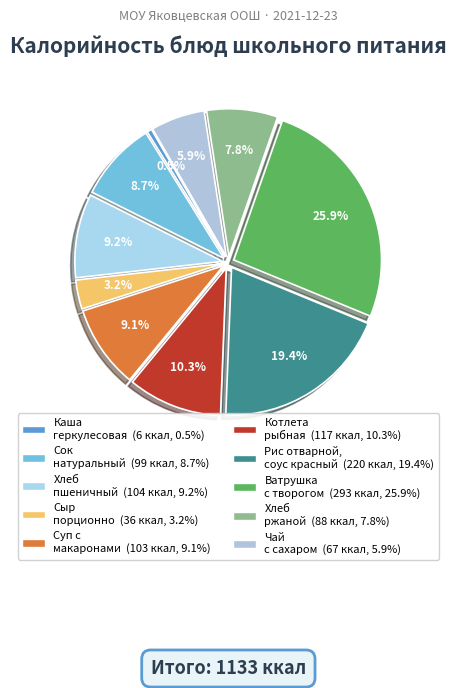

How many slices are in this pie chart?

10